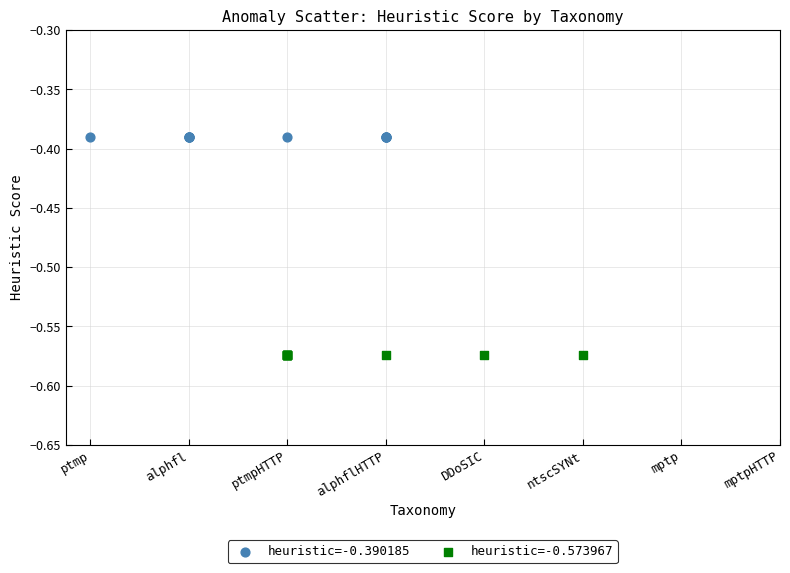

Which series reaches the minimum Y coordinate?

heuristic=-0.573967